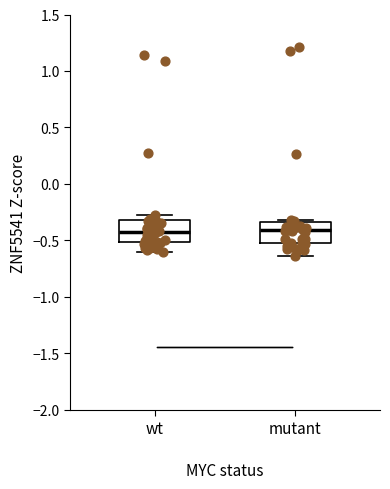

Where does the median line of the box for mutant sit on the y-axis? The values are not printed on the chart, so give them approximately, as read against the axis.

-0.40